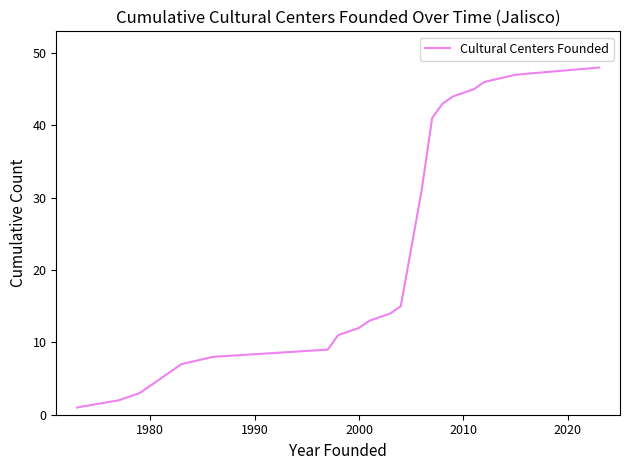

What is the maximum value shown in the chart?

48